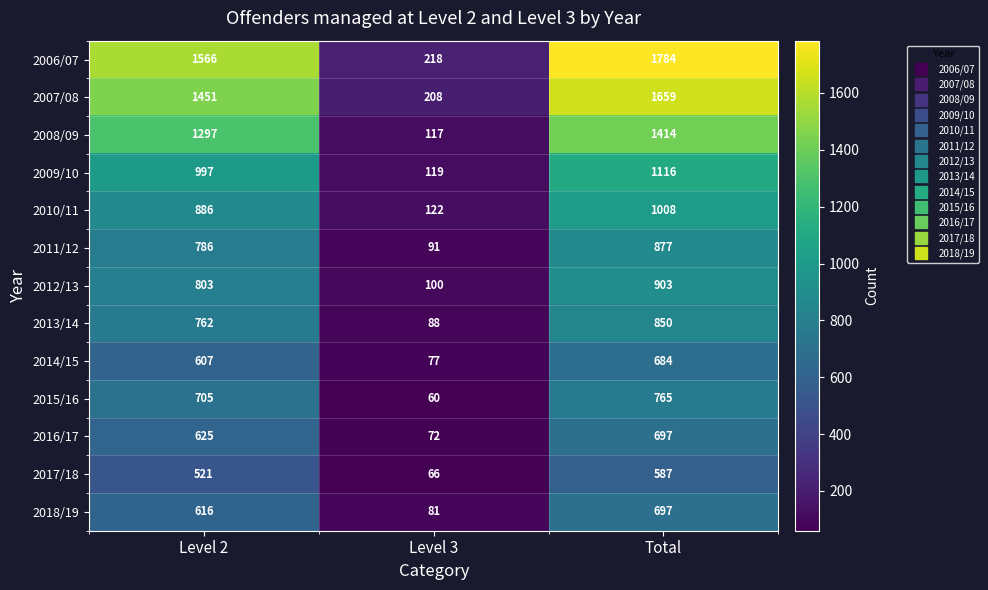

True or false: 2006/07 has a value of 1784 at Total.

True